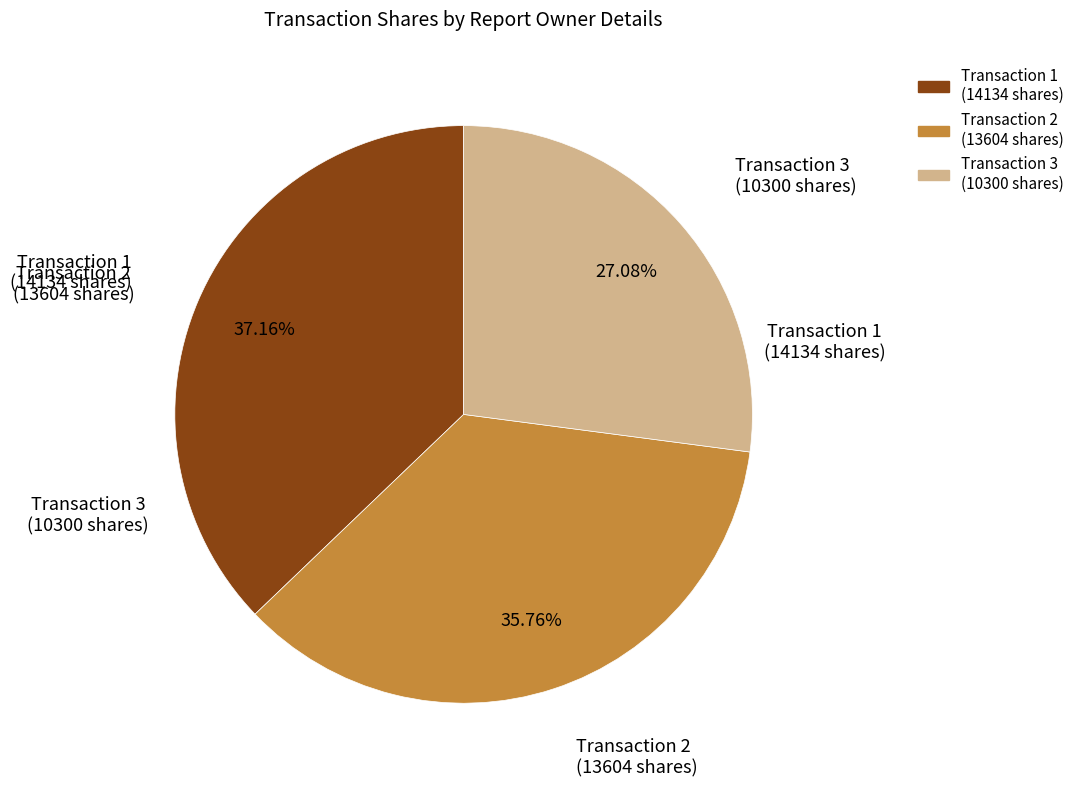

Which category has the biggest portion of the pie?

Transaction 1 (14134 shares)